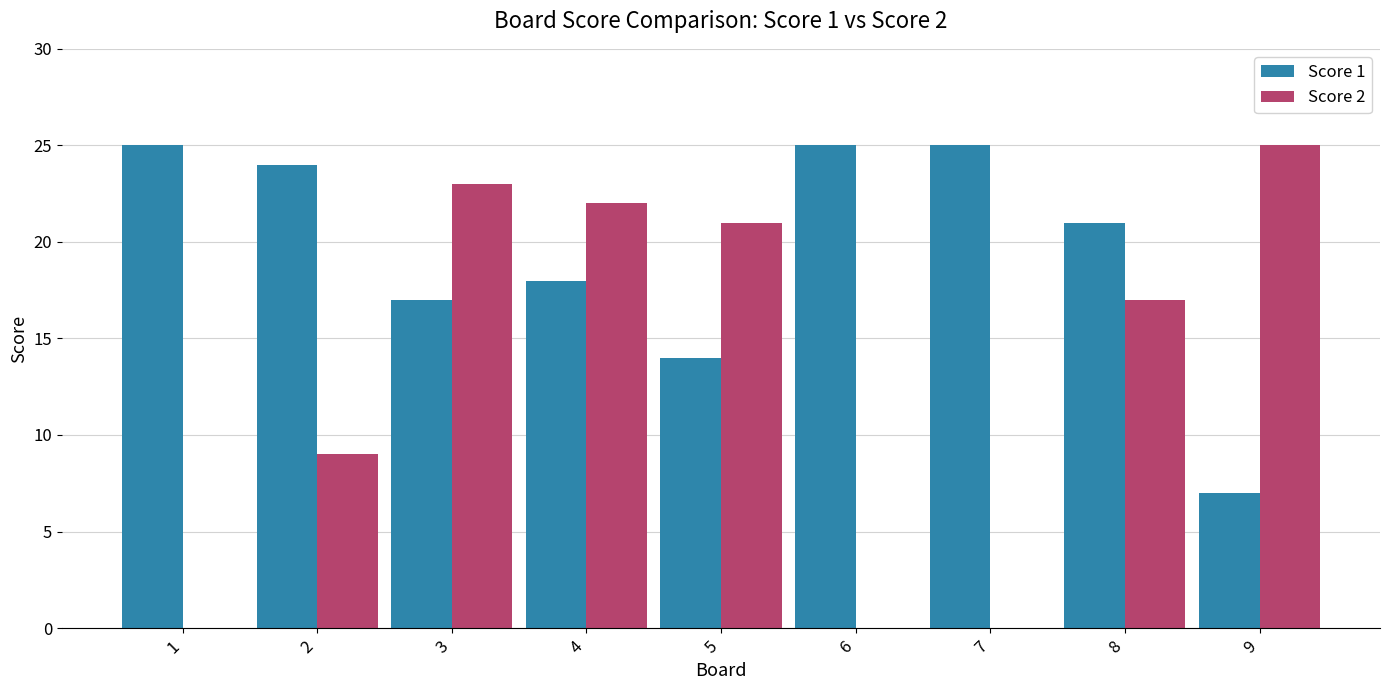

The value of Score 2 at 6 is 9. True or false?

False